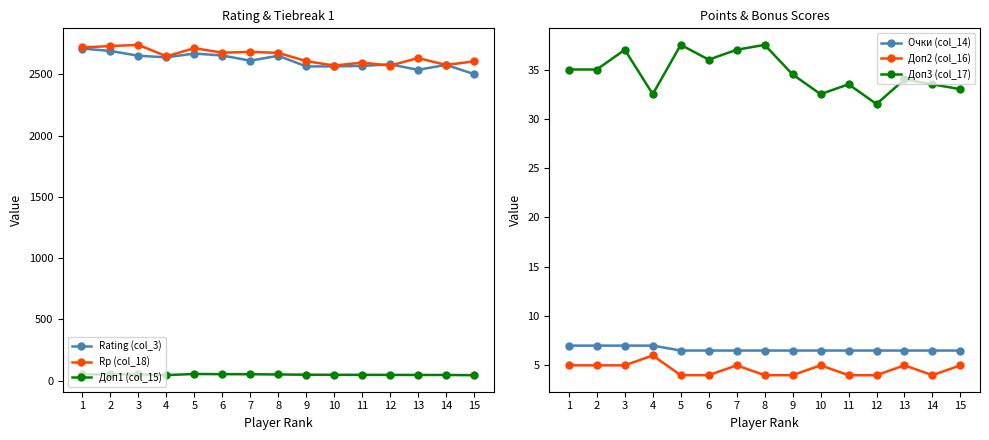

What is the value of the Доп2 (col_16) point at the 8th from the left?

4.0